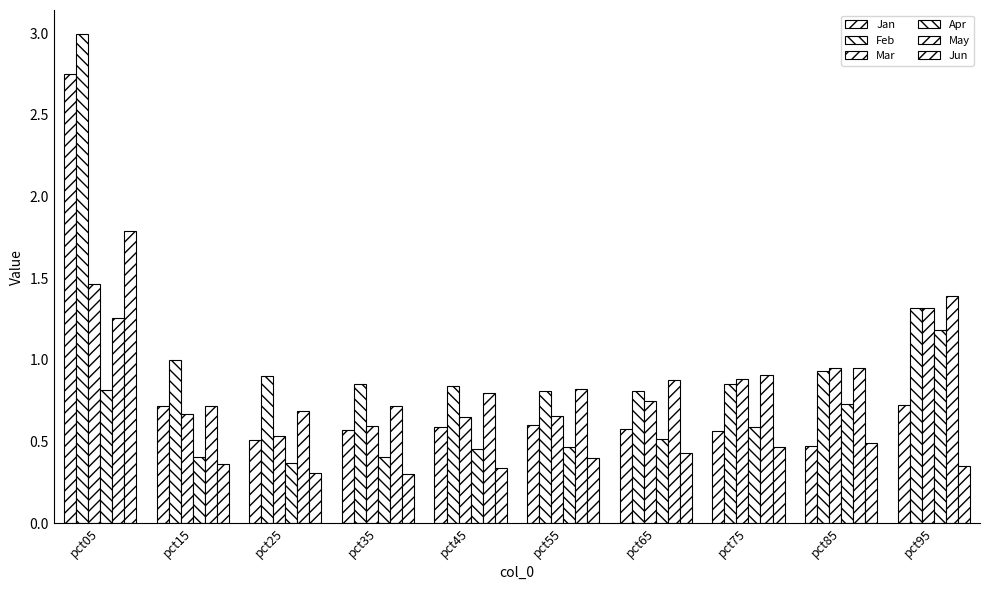

At which label does Mar reach its peak?

pct05